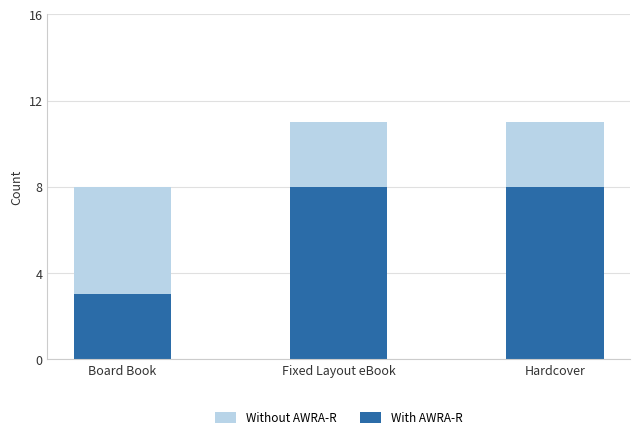

How many Without AWRA-R values are between 8 and 11?

3